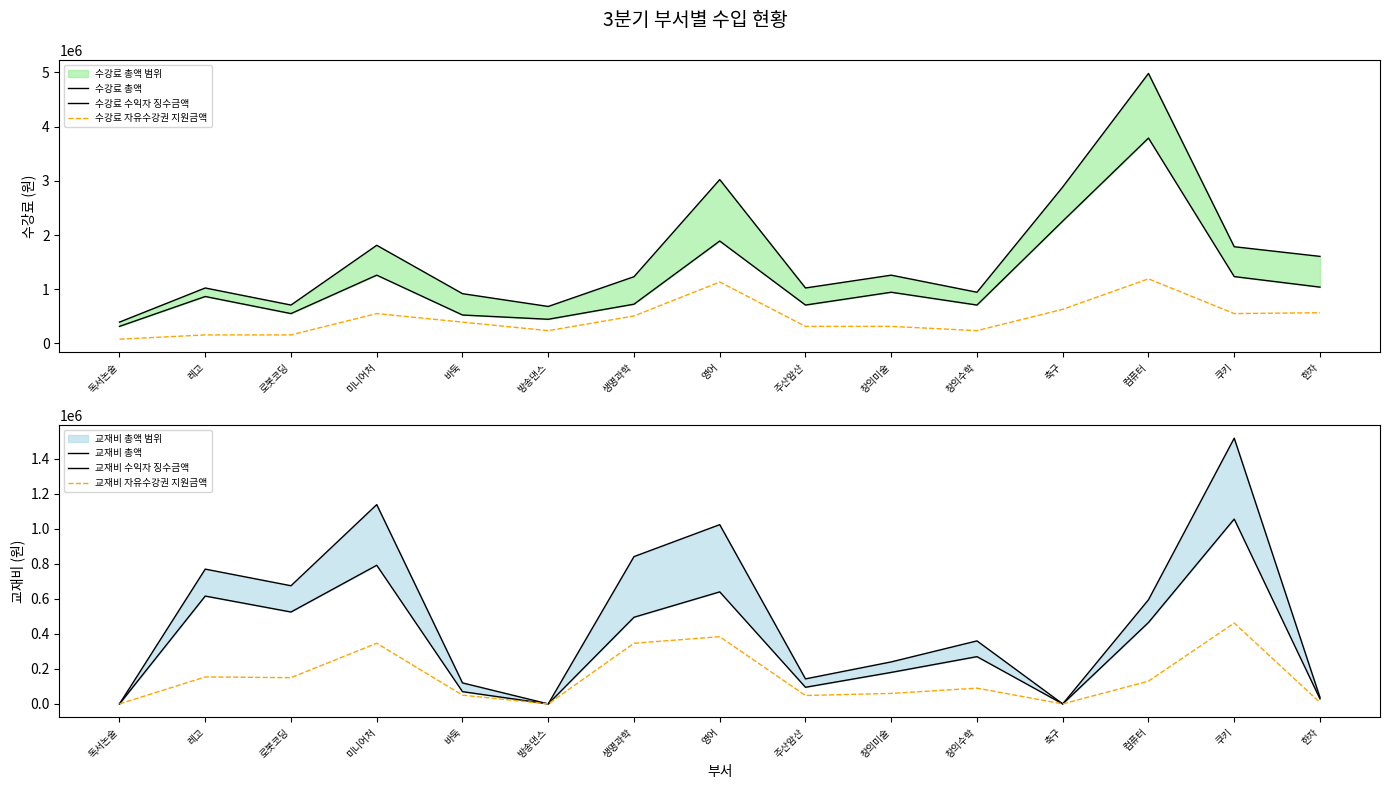

At which label does 교재비 수익자 징수금액 first exceed 270000?

레고